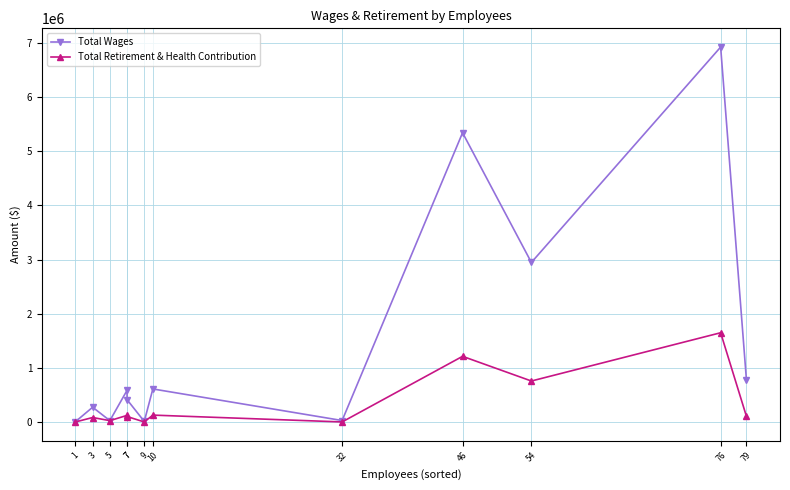

What is the minimum value for Total Wages?

5512